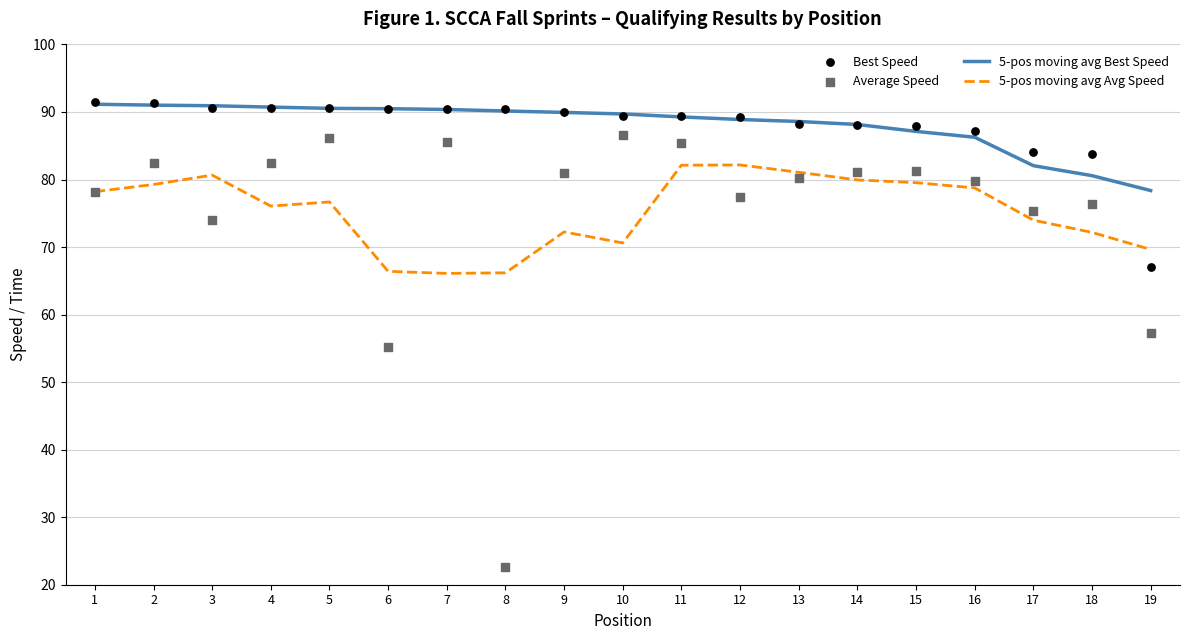

At which category is the sum across all series the highest?

11